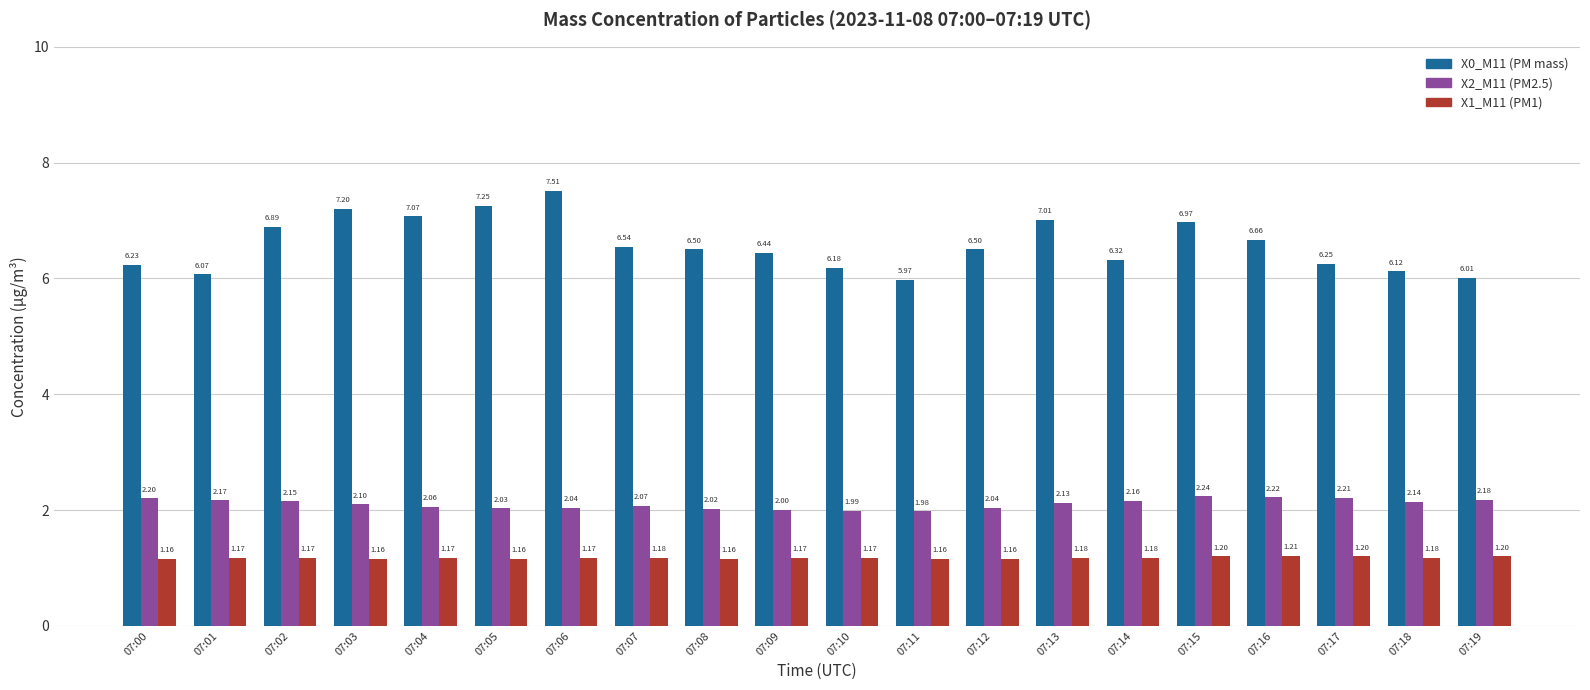

What is the sum of all X1_M11 (PM1) values?

23.5